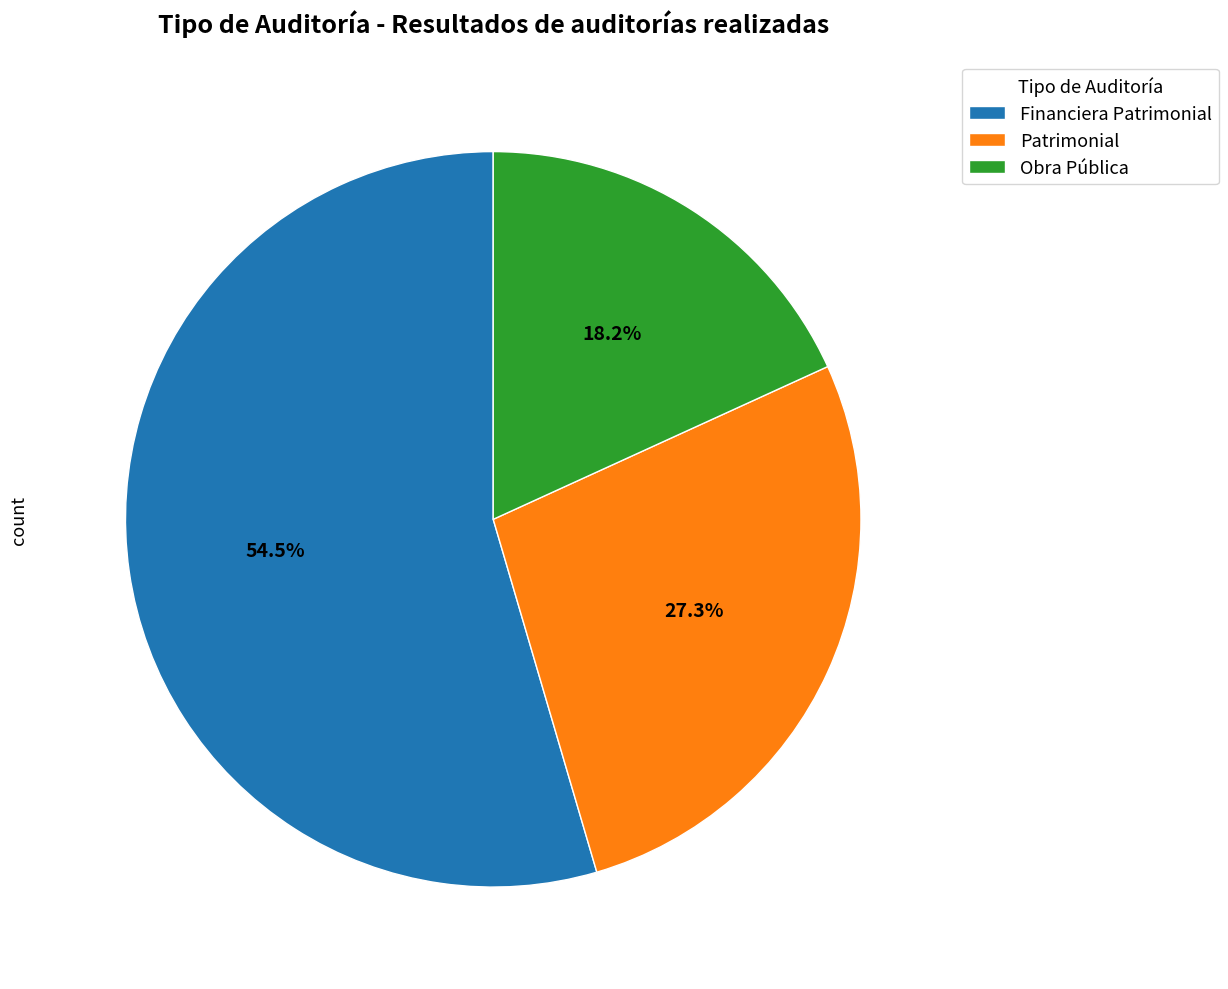

Does Financiera Patrimonial account for over 50% of the chart?

Yes